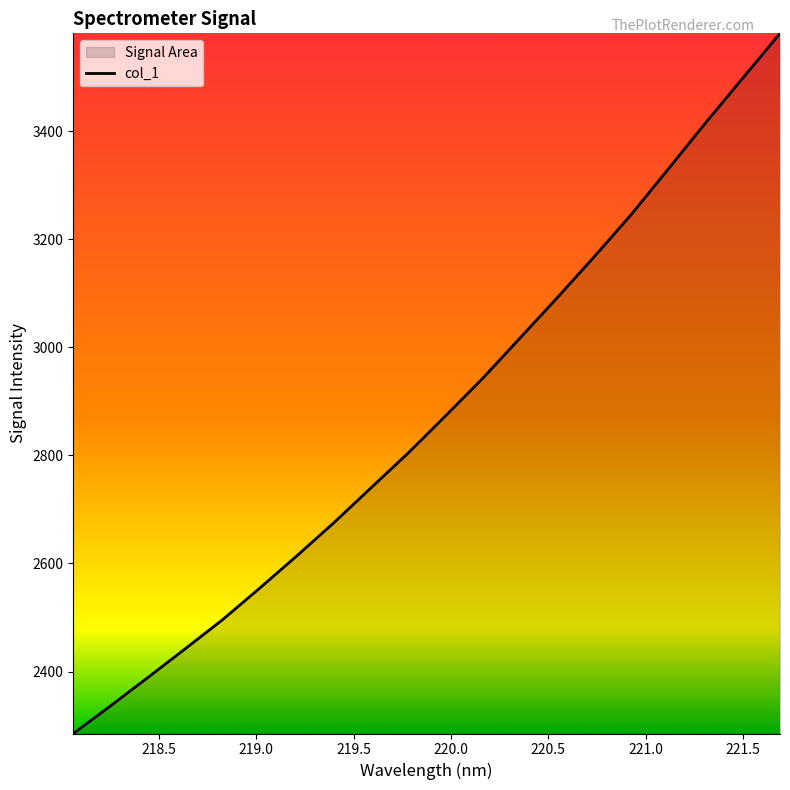

What is the difference between the maximum and minimum values?

1295.7